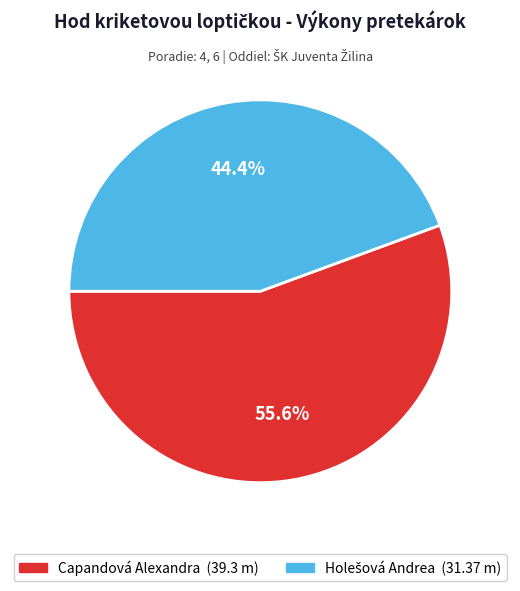

Does Capandová Alexandra represent more than half of the total?

Yes